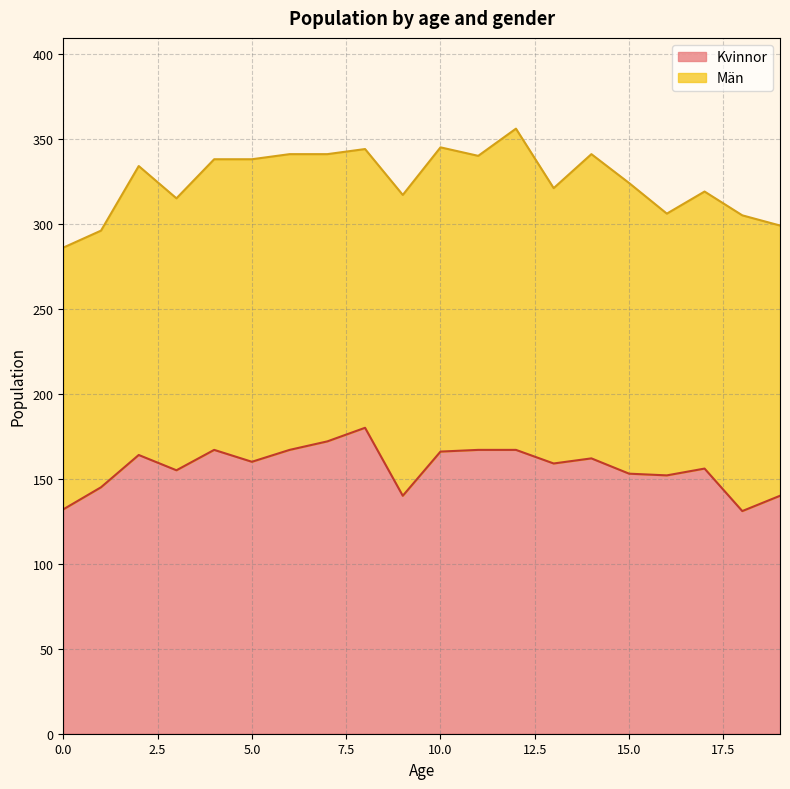

Approximately how many times larger is the value at 14 compared to 16?

1.1